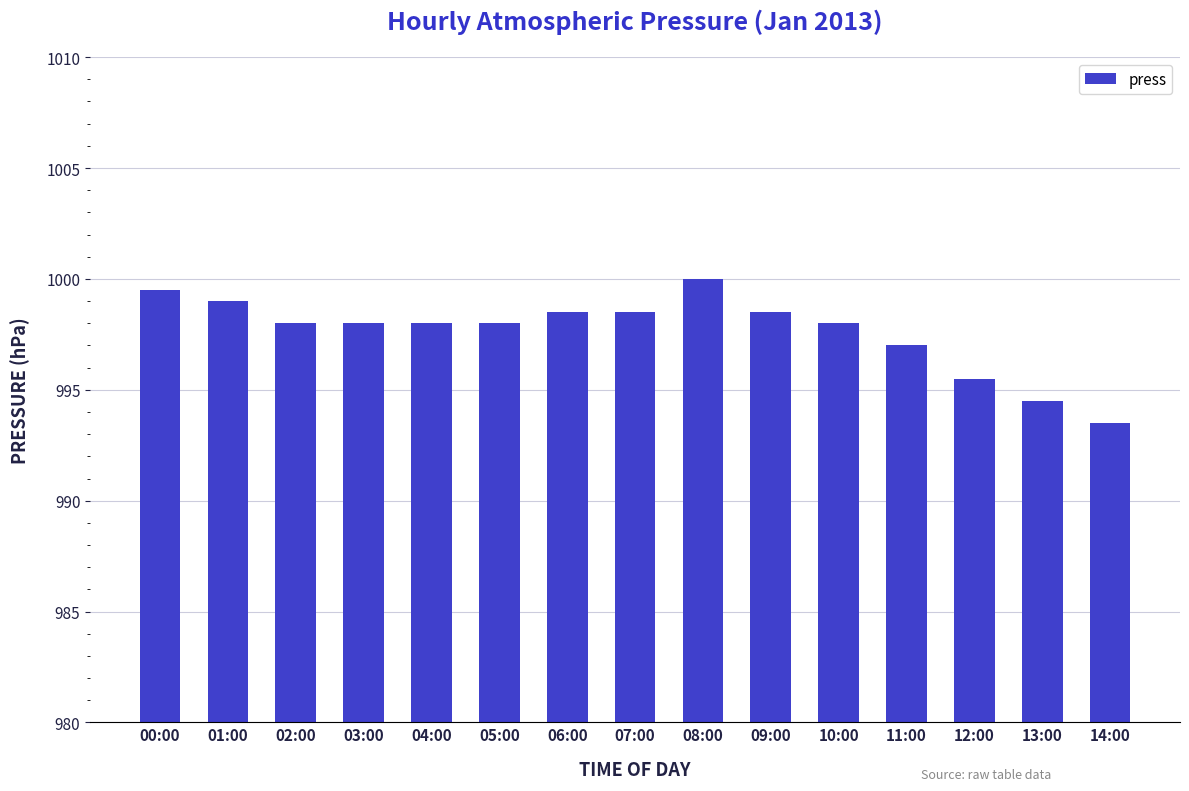

Reading left to right, transcribe all the data shown in this chart.

00:00=999.5	01:00=999.0	02:00=998.0	03:00=998.0	04:00=998.0	05:00=998.0	06:00=998.5	07:00=998.5	08:00=1000.0	09:00=998.5	10:00=998.0	11:00=997.0	12:00=995.5	13:00=994.5	14:00=993.5